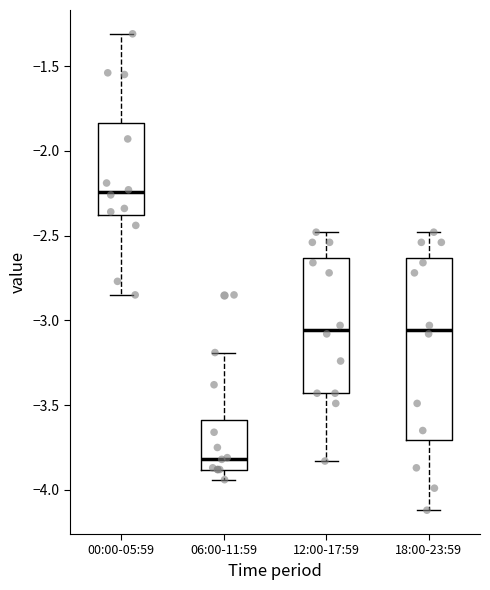

Which box has the highest median line?

00:00-05:59